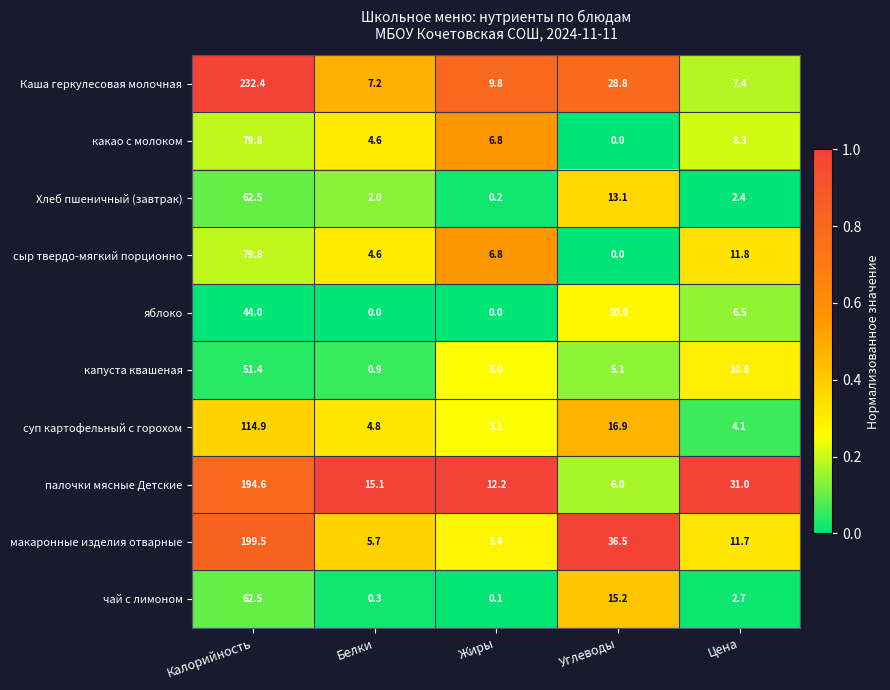

The Каша геркулесовая молочная series shows 155.2 at Калорийность. True or false?

False